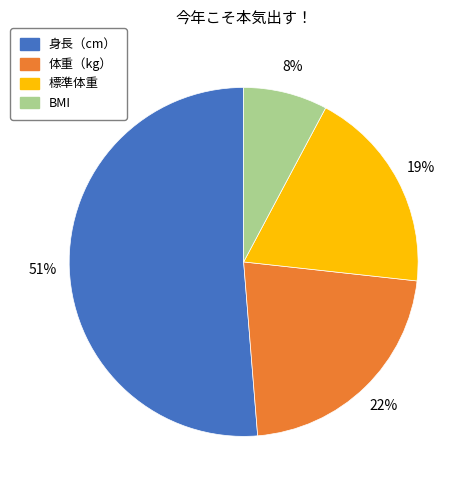

Which slice represents more than half of the pie?

身長（cm）